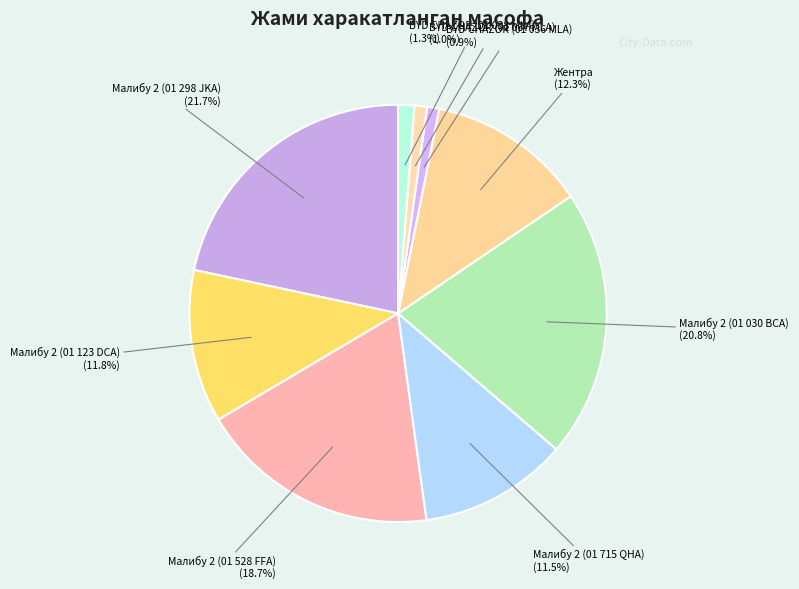

How many segments does this pie chart have?

9